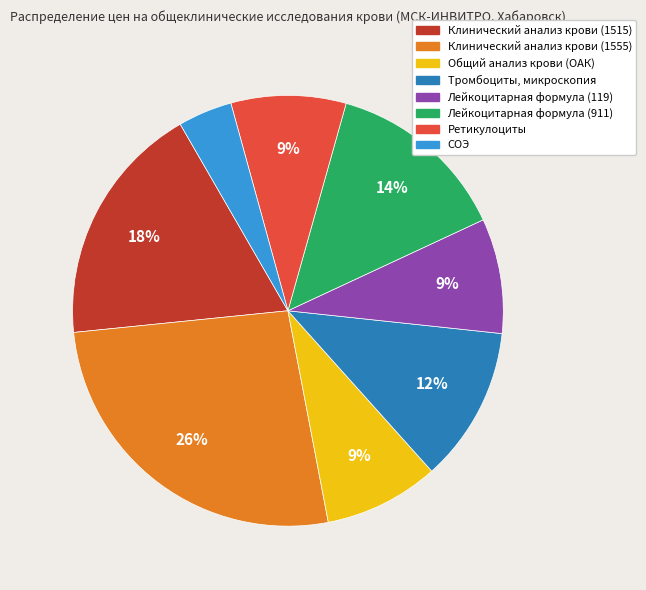

Do Тромбоциты, микроскопия and Клинический анализ крови (1515) together represent more than half of the pie?

No